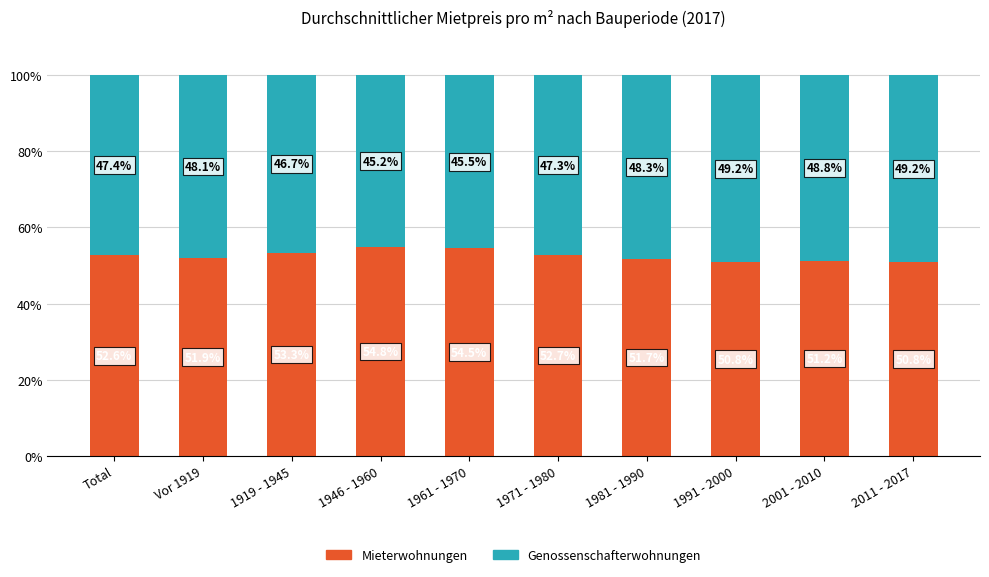

Which category has the highest value in the Mieterwohnungen series?

1946 - 1960